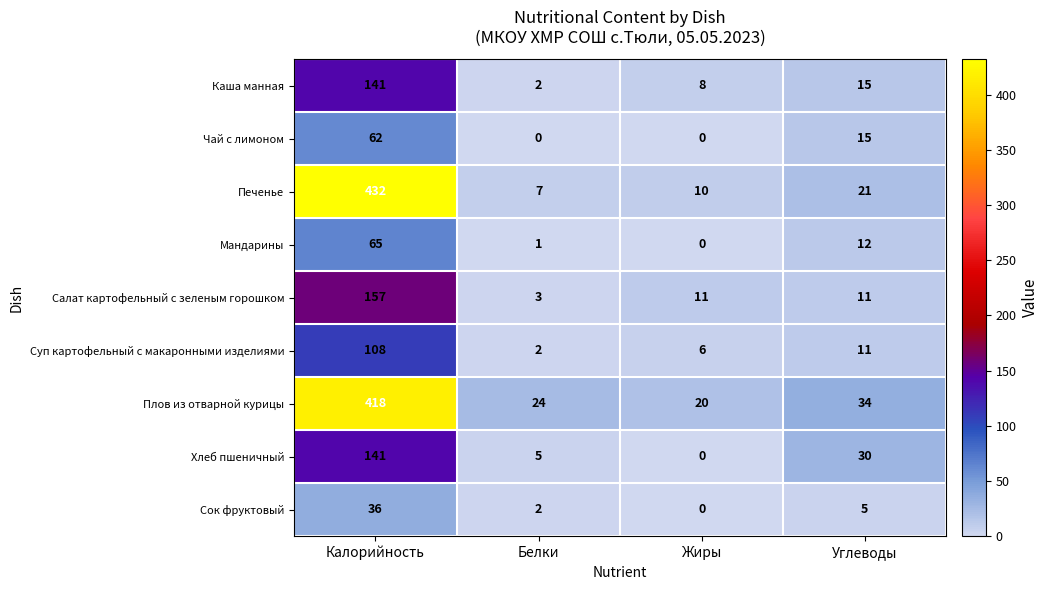

At how many categories does at least one series exceed 224?

1